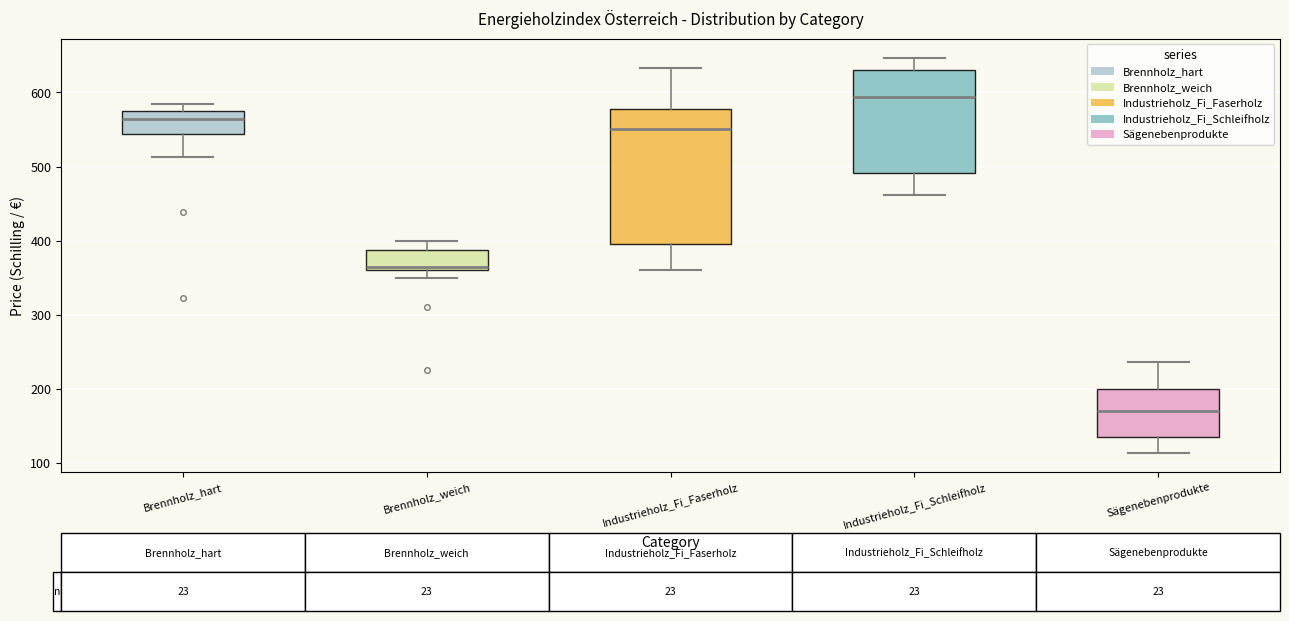

Which box's median line is the lowest?

Sägenebenprodukte